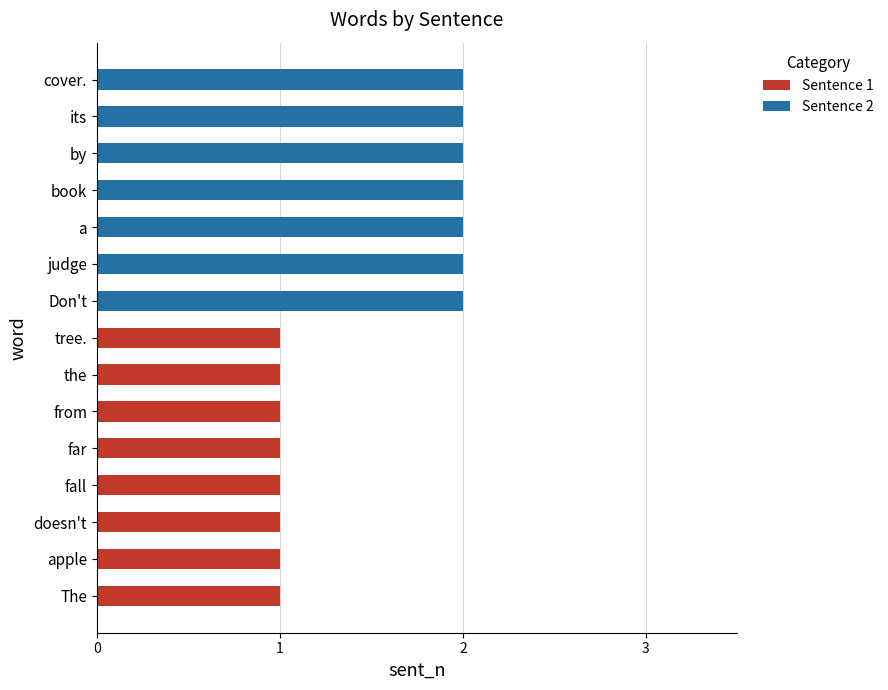

Is it true that Sentence 1 equals 1 at doesn't?

True